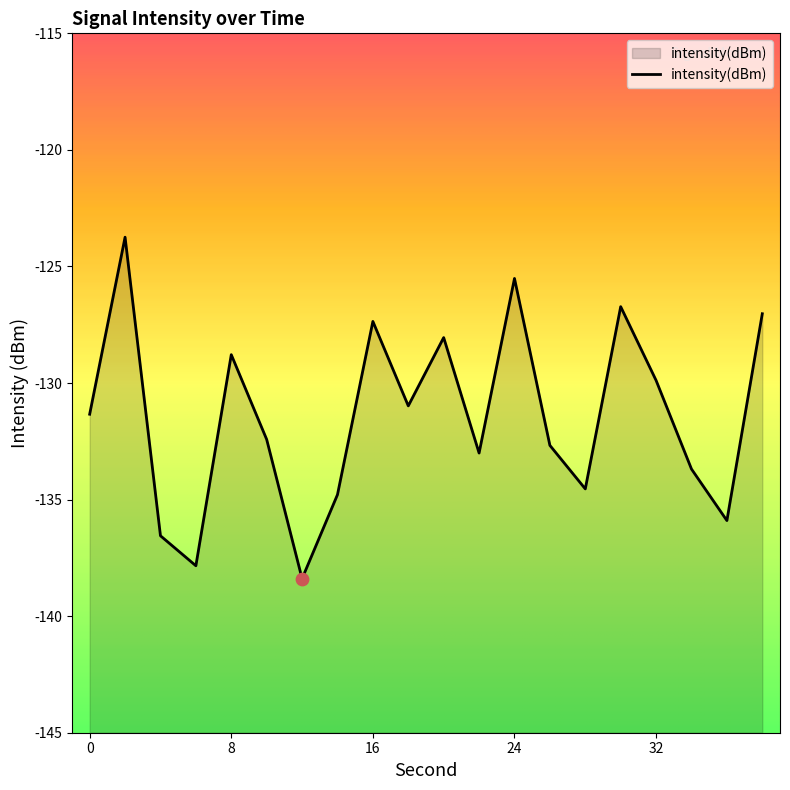

Which has a higher value, 16 or 18?

16